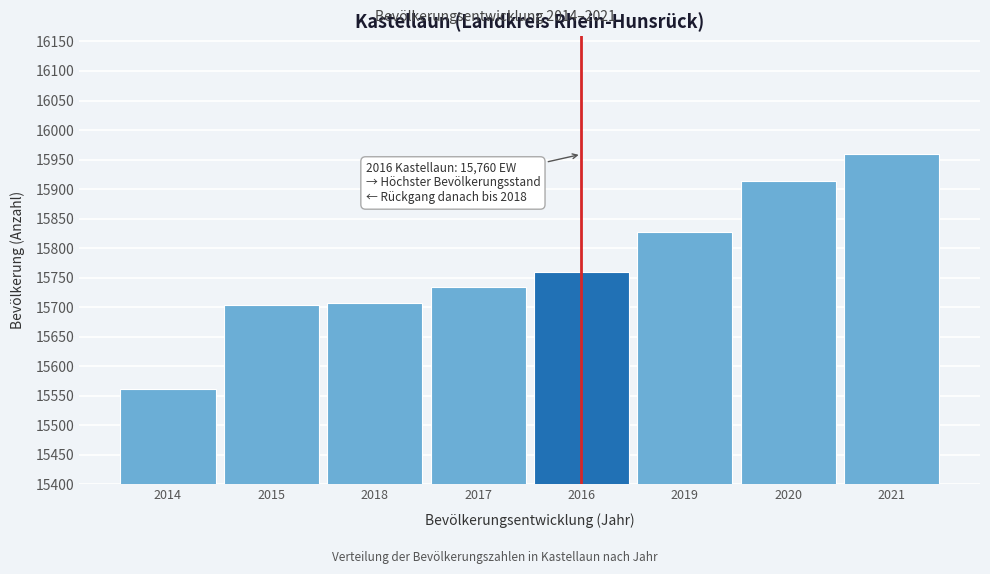

What is the difference between the second highest and second lowest values?

209